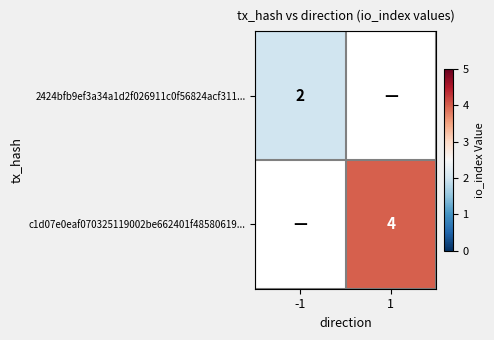

True or false: 2424bfb9ef3a34a1d2f026911c0f56824acf311... has a value of 3 at -1.

False